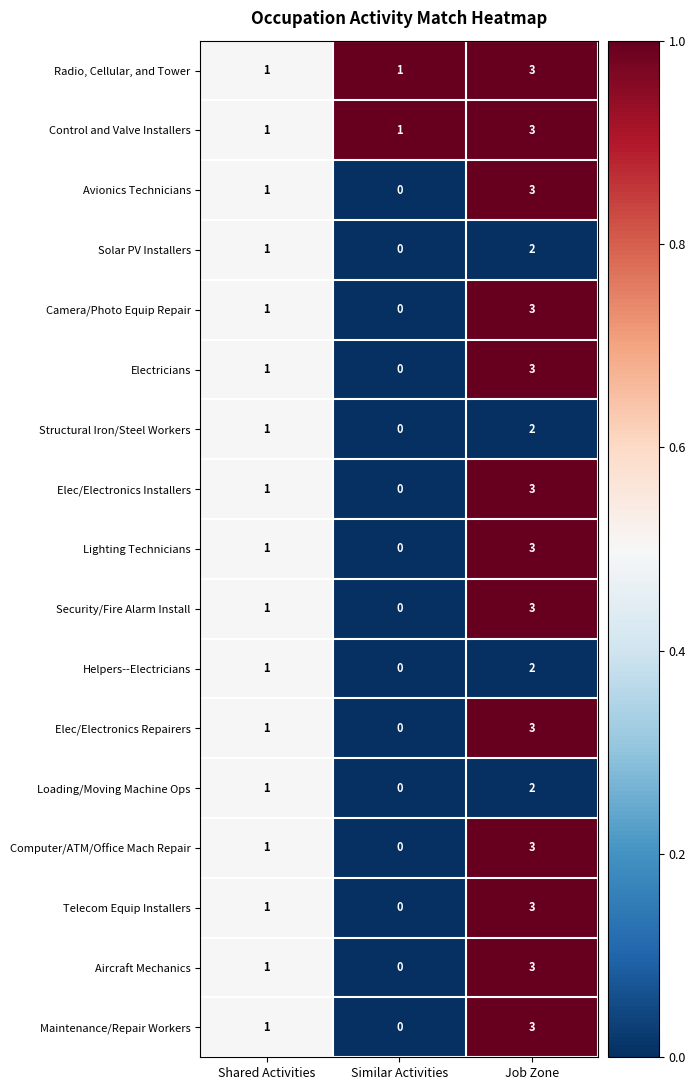

What is the sum of all Electricians values?

4